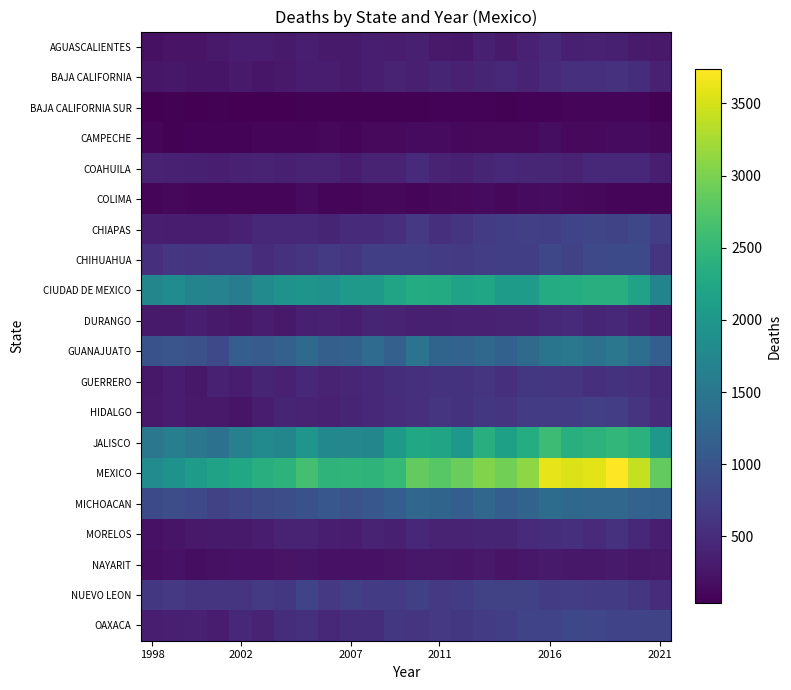

Count the number of data series in this chart.

20